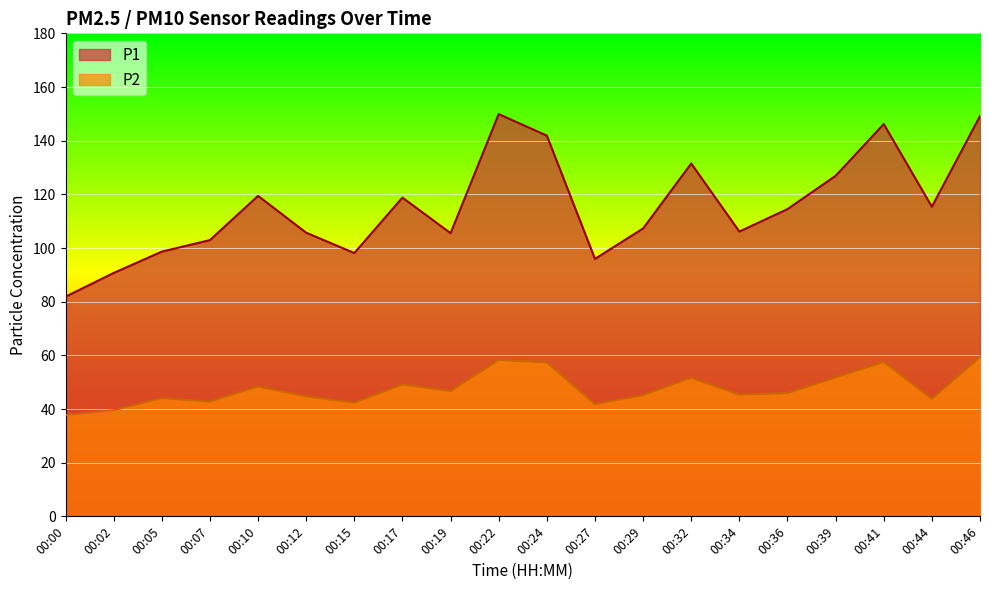

List the labels in order of P2 value, smallest first.

00:00, 00:02, 00:27, 00:15, 00:07, 00:44, 00:05, 00:12, 00:29, 00:34, 00:36, 00:19, 00:10, 00:17, 00:32, 00:39, 00:24, 00:41, 00:22, 00:46